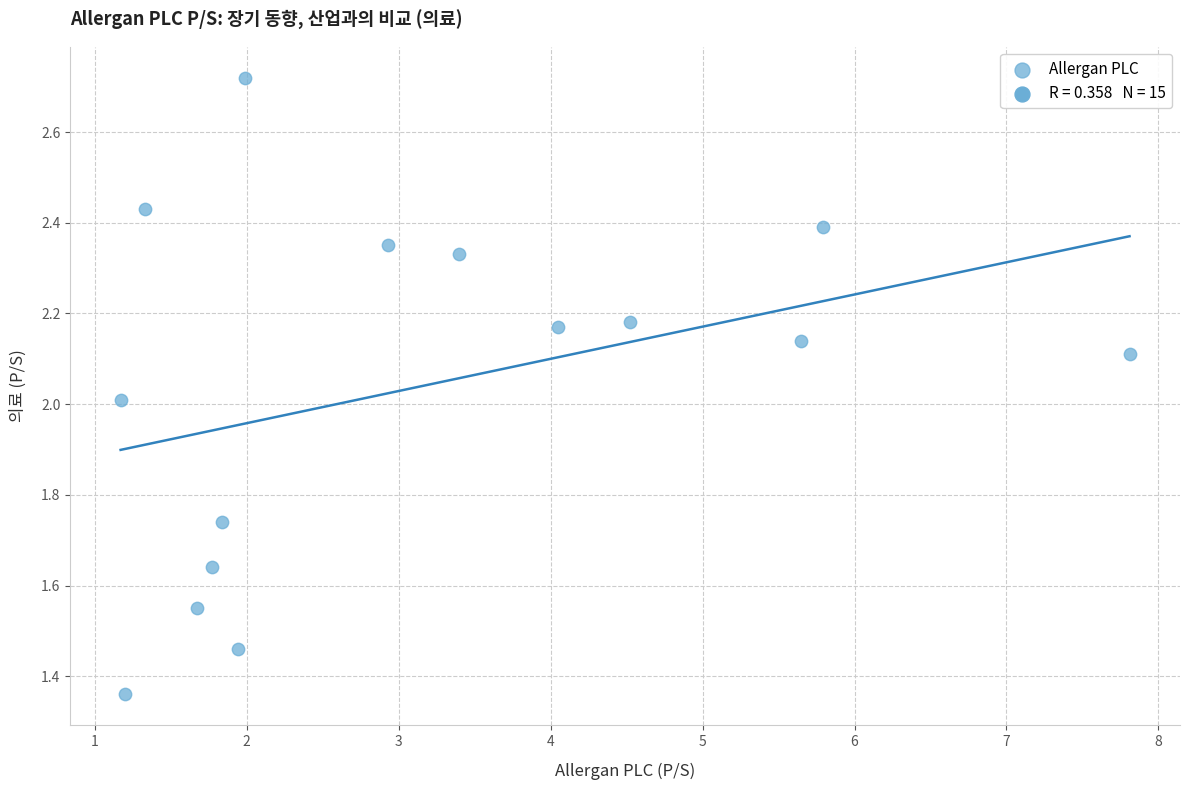

What is the range of X values (max minus min)?

6.6